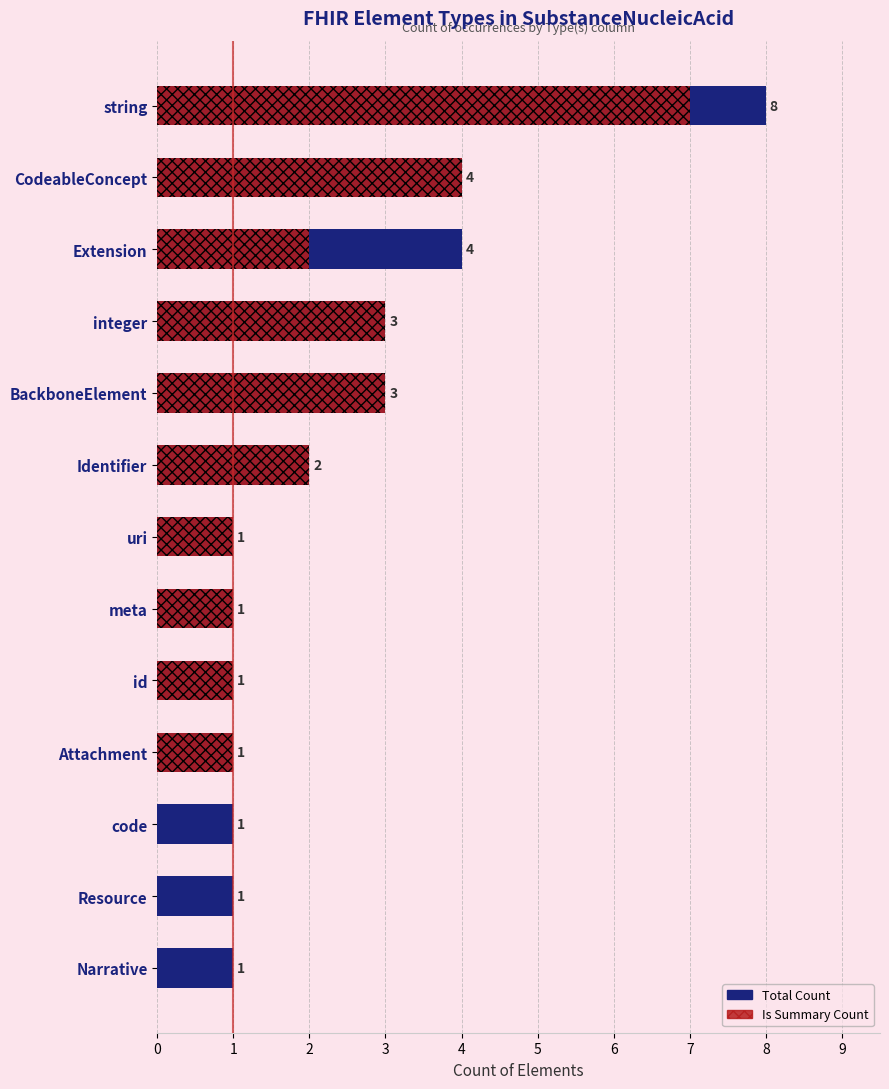

The Total Count series shows 2 at code. True or false?

False